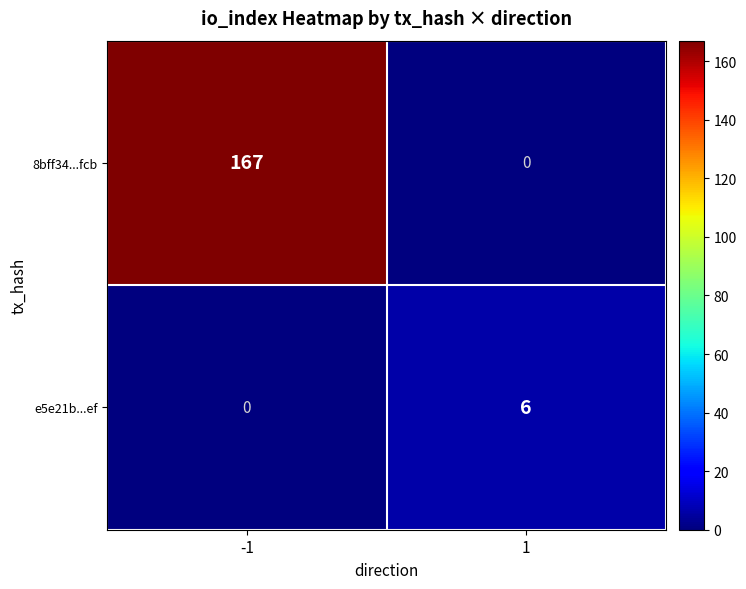

What is the sum of all 8bff34...fcb values?

167